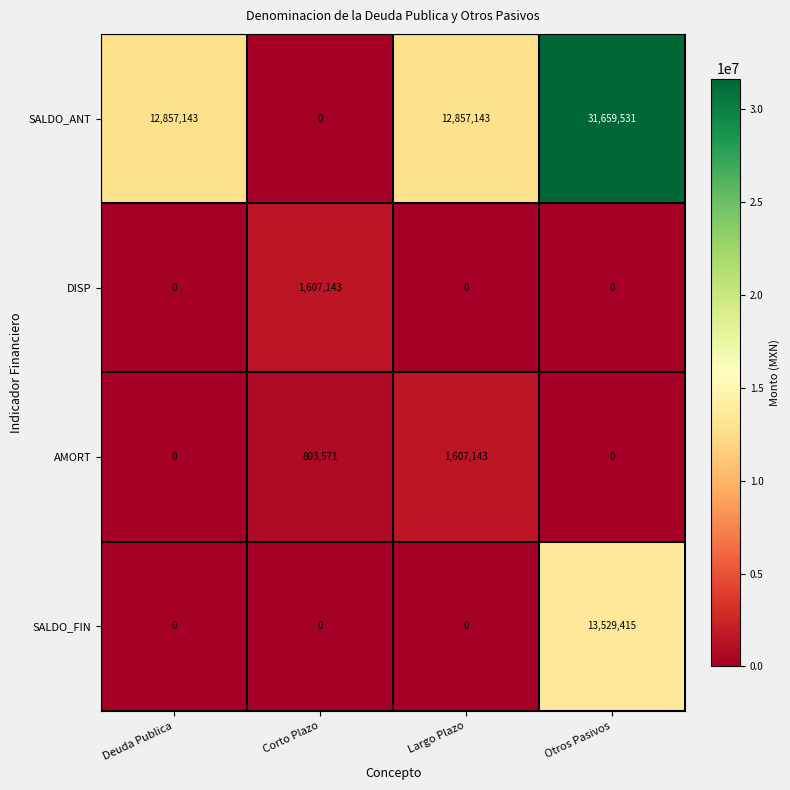

What is the difference between the AMORT values at Otros Pasivos and Largo Plazo?

1607143